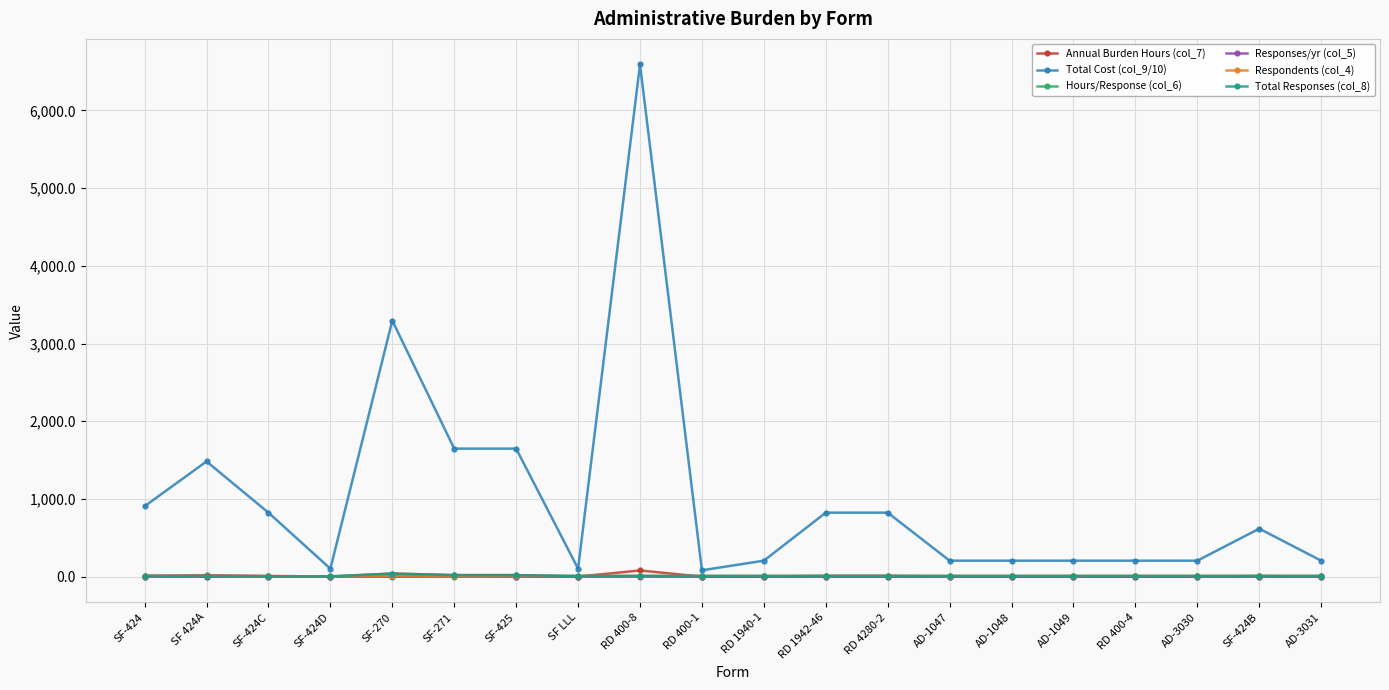

Which series has the largest range (max minus min)?

Total Cost (col_9/10)